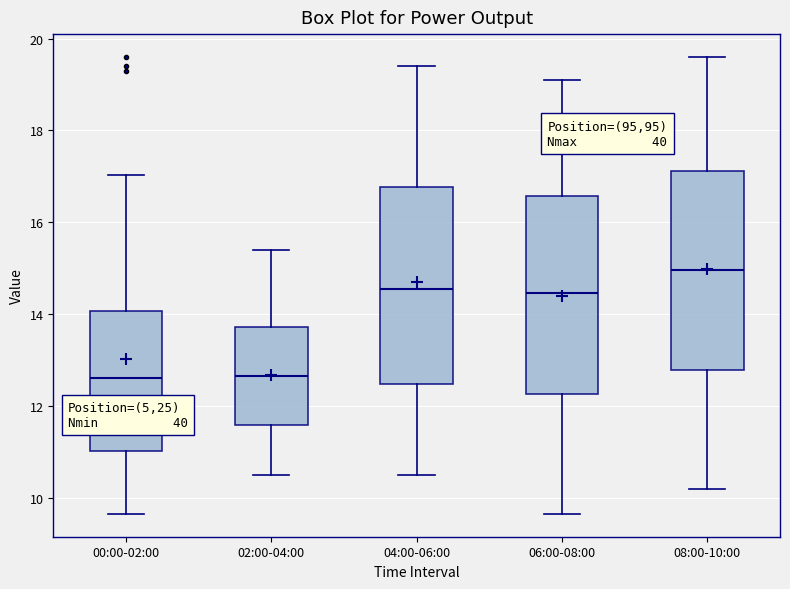

Reading left to right, transcribe this box plot: for each box, give where its median line is, the range the box spans, and where its two whiskers end, as read against the y-axis. The values are not printed on the chart, so give them approximately, as read against the axis.

00:00-02:00: median 12.6, box 11.0 to 14.0, whiskers 9.6 to 17.0
02:00-04:00: median 12.6, box 11.6 to 13.8, whiskers 10.6 to 15.4
04:00-06:00: median 14.6, box 12.4 to 16.8, whiskers 10.6 to 19.4
06:00-08:00: median 14.4, box 12.2 to 16.6, whiskers 9.6 to 19.2
08:00-10:00: median 15.0, box 12.8 to 17.2, whiskers 10.2 to 19.6